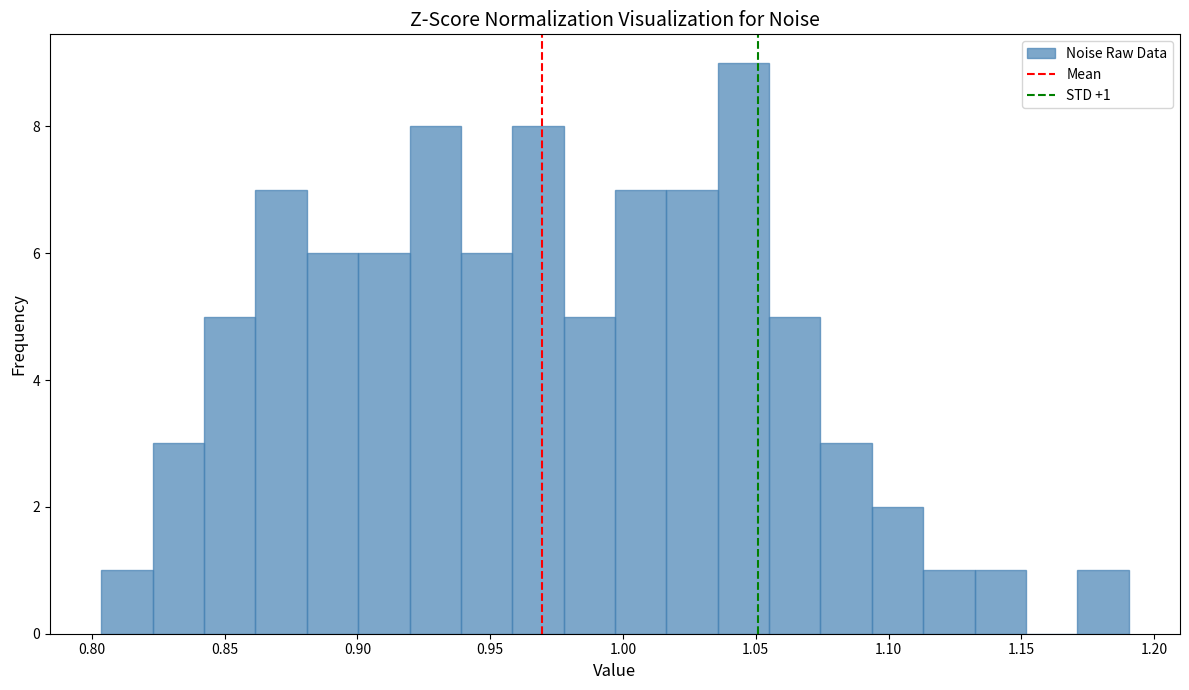

Read against the x-axis, roughly where is the centre of the tallest bar?

1.045